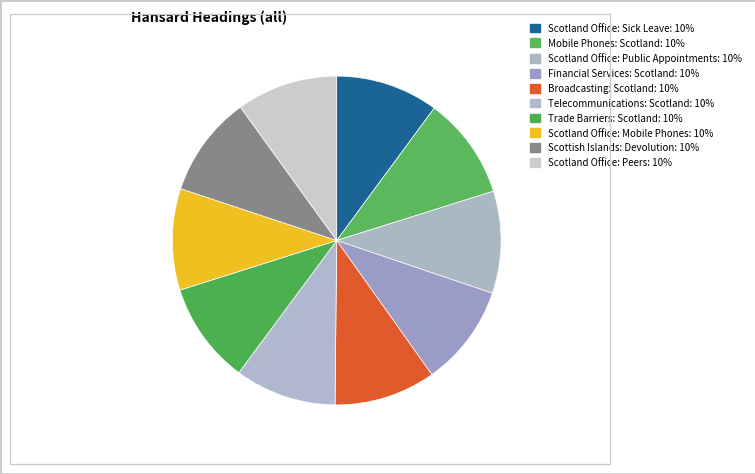

Approximately how many times larger is the value at Trade Barriers: Scotland compared to Scotland Office: Sick Leave?

1.0